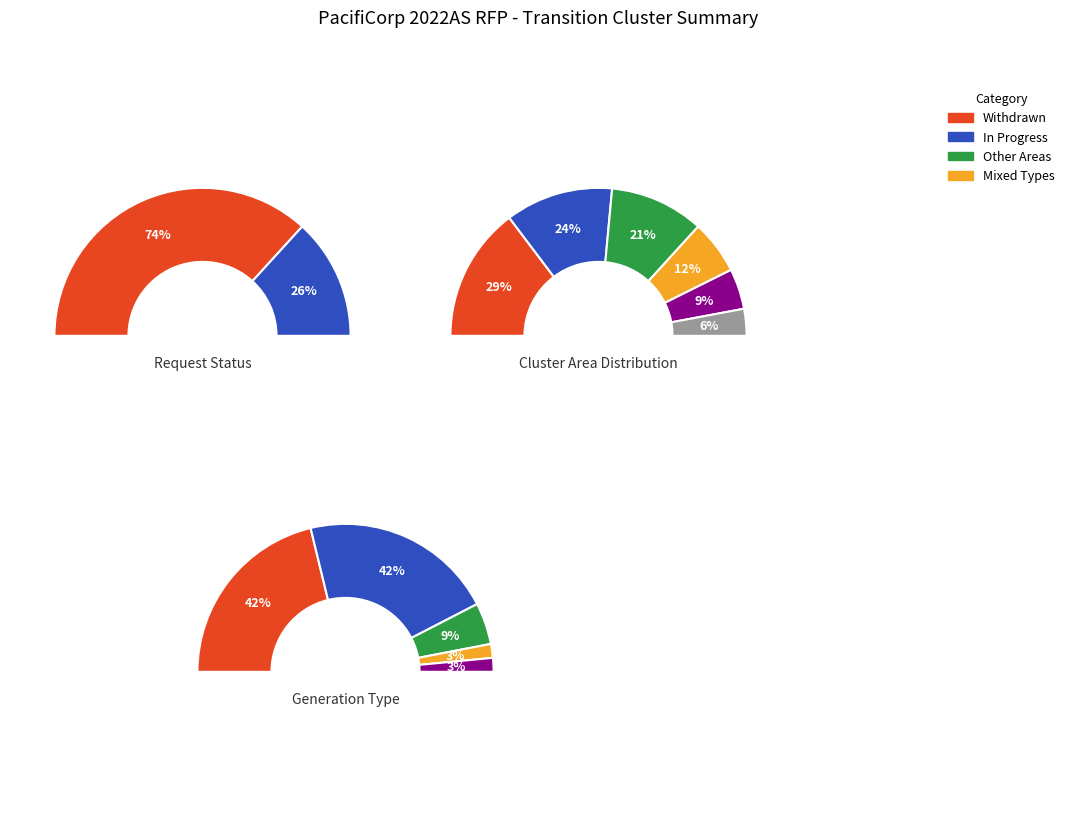

Is there any slice that represents more than half of the pie?

No